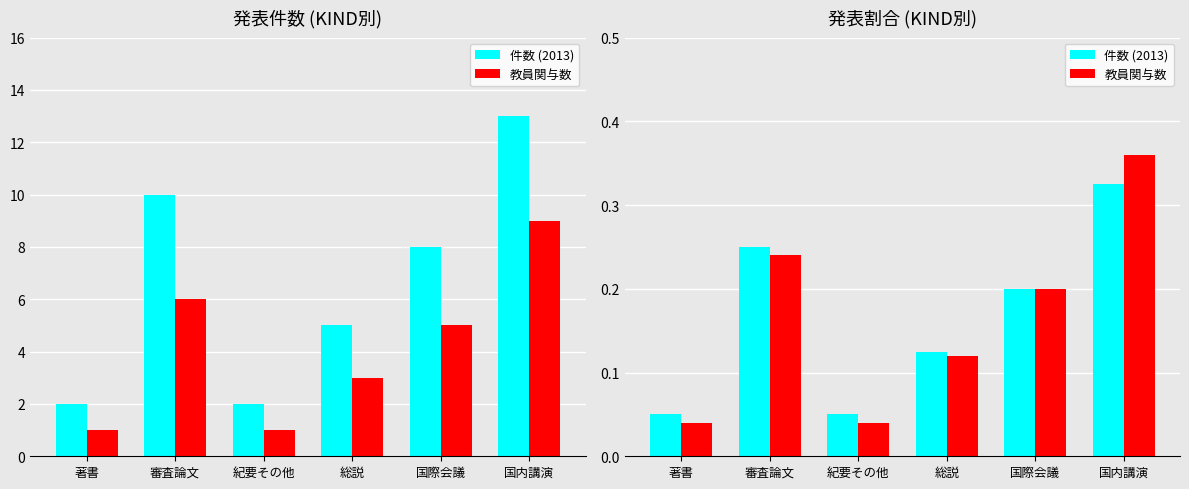

Is it true that 教員関与数 equals 0.2 at 総説?

False